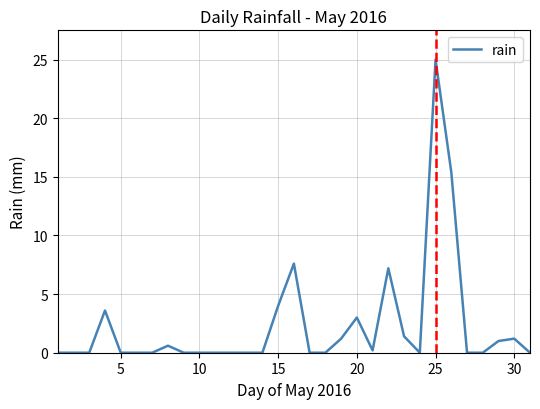

What is the difference between the maximum and minimum values?

25.0